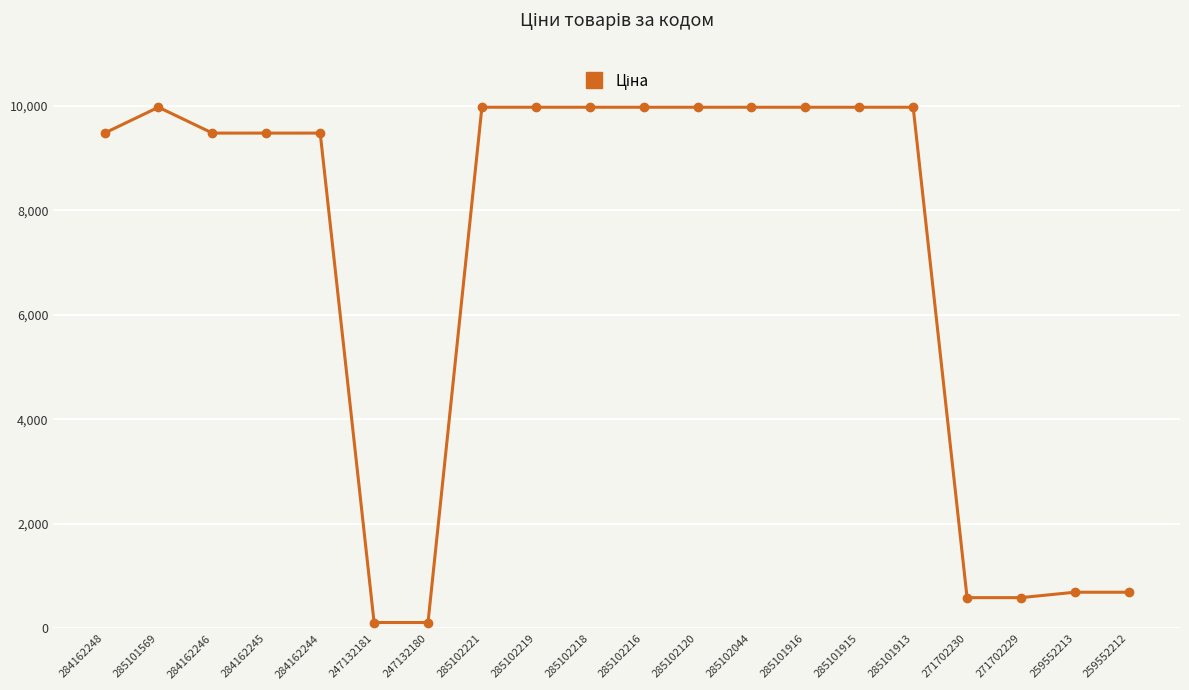

What is the difference between the values at 285102120 and 271702230?

9385.1